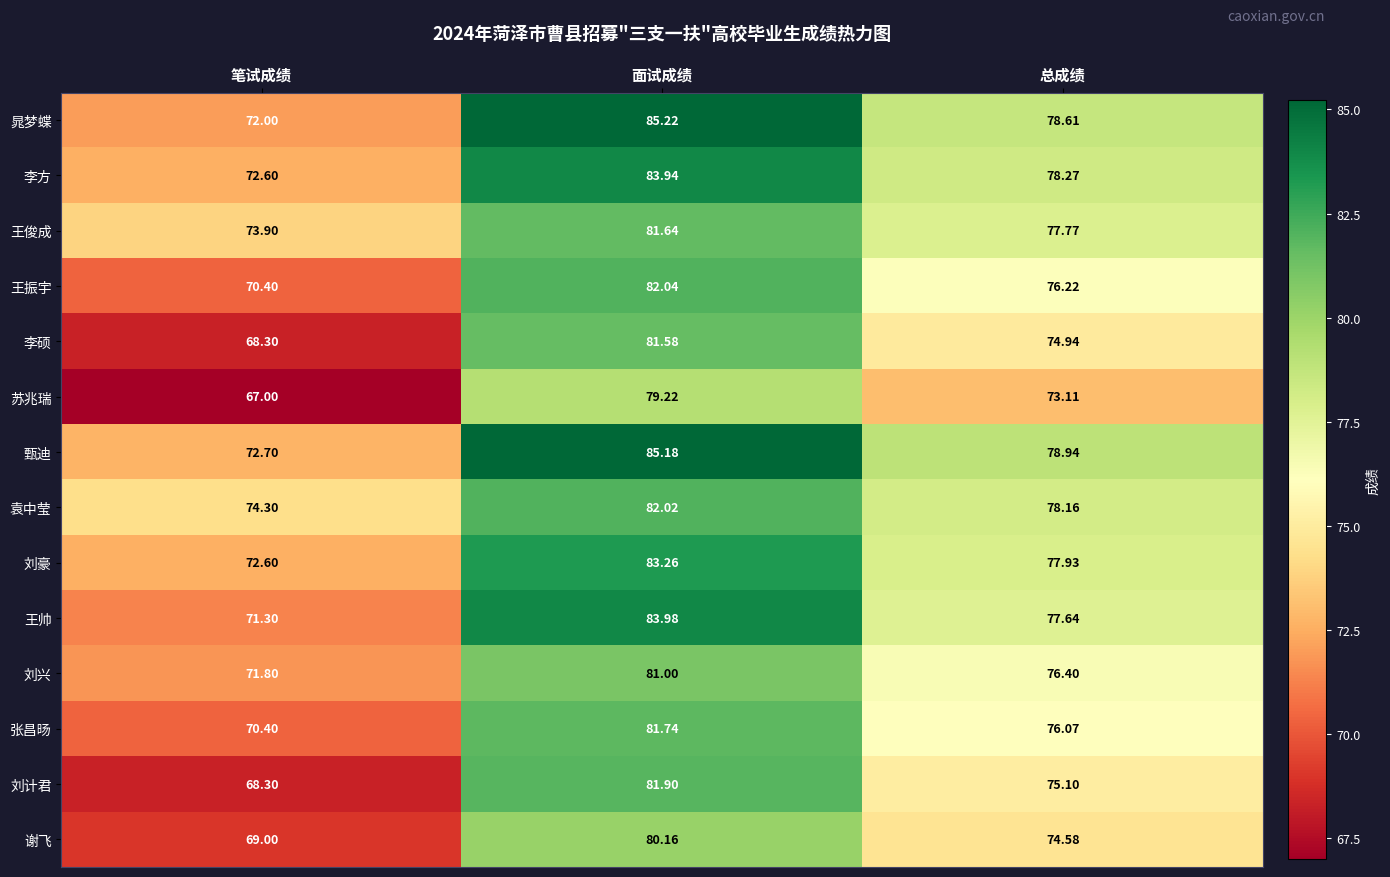

Where does the 李方 series first go above 78?

面试成绩